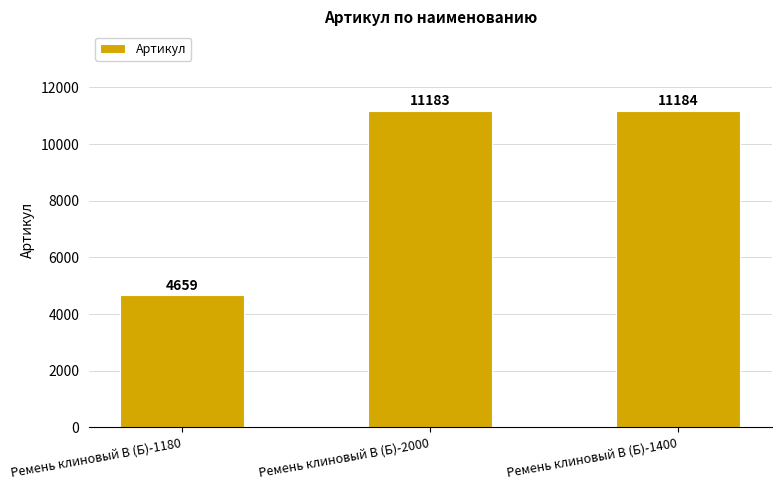

What is the minimum value shown in the chart?

4659